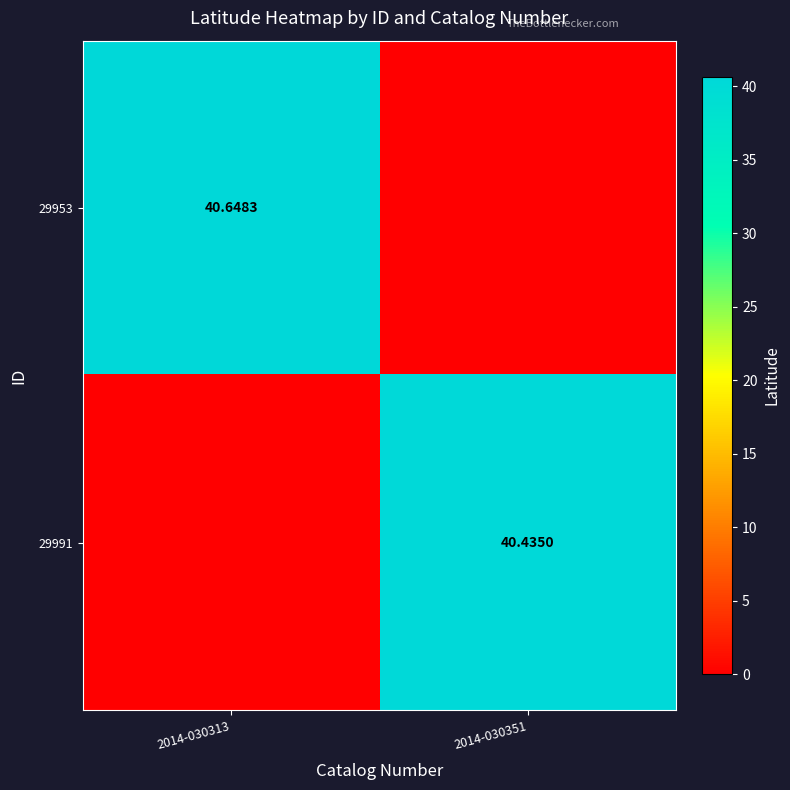

What is the difference between the maximum and minimum values in the 29953 series?

40.6